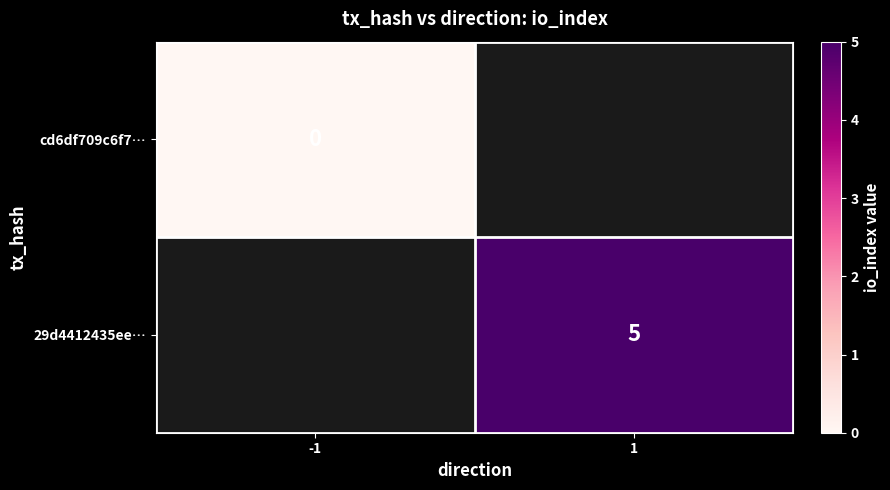

Which category has the highest value across all series?

1